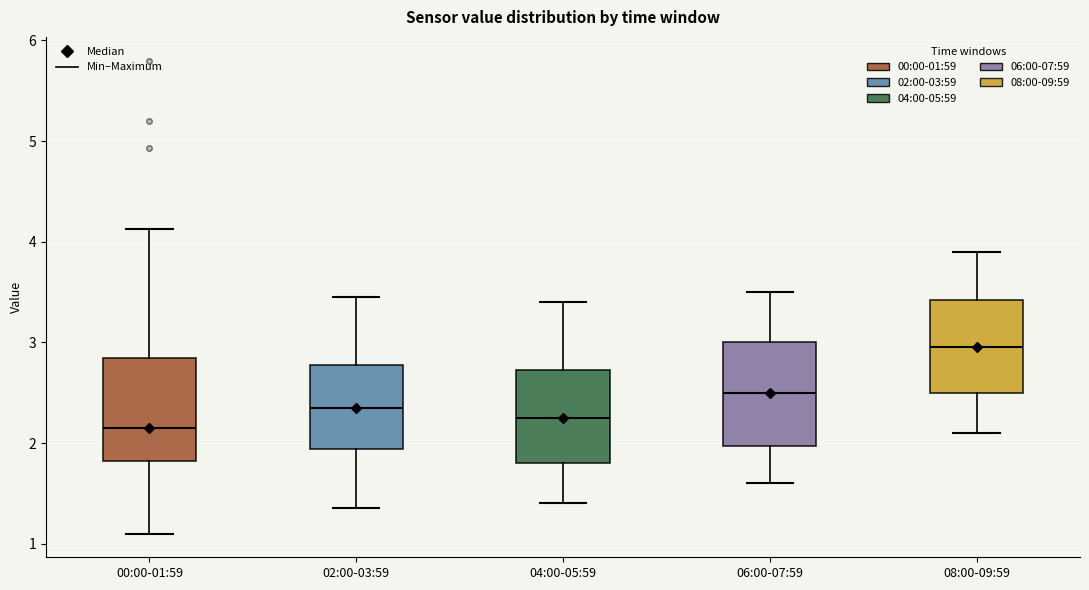

Reading left to right, transcribe this box plot: for each box, give where its median line is, the range the box spans, and where its two whiskers end, as read against the y-axis. The values are not printed on the chart, so give them approximately, as read against the axis.

00:00-01:59: median 2.2, box 1.8 to 2.8, whiskers 1.1 to 4.1
02:00-03:59: median 2.4, box 1.9 to 2.8, whiskers 1.4 to 3.5
04:00-05:59: median 2.3, box 1.8 to 2.7, whiskers 1.4 to 3.4
06:00-07:59: median 2.5, box 2.0 to 3.0, whiskers 1.6 to 3.5
08:00-09:59: median 3.0, box 2.5 to 3.4, whiskers 2.1 to 3.9